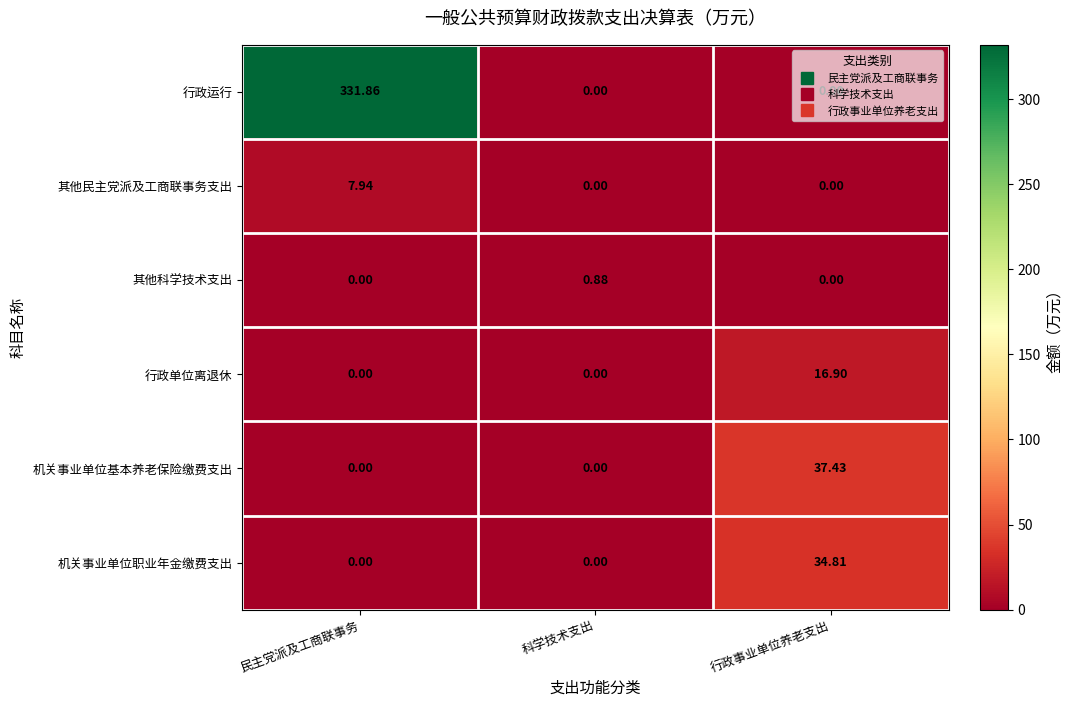

At which category is the sum across all series the highest?

民主党派及工商联事务